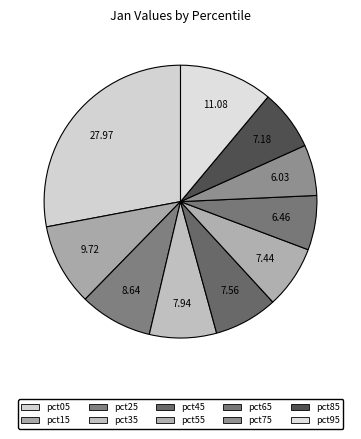

How many slices are in this pie chart?

10